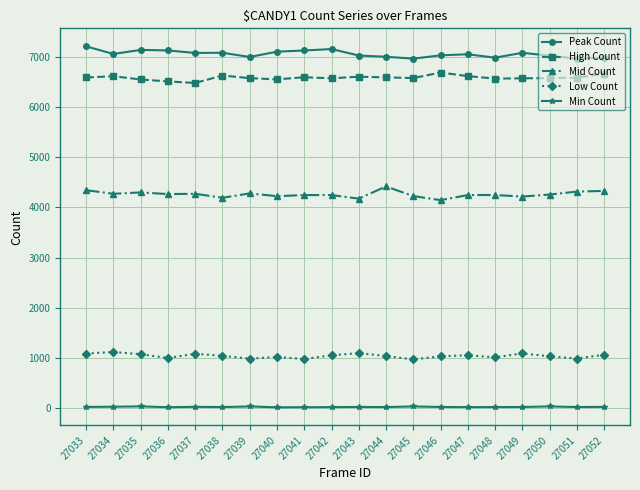

What is the sum of all Min Count values?

587